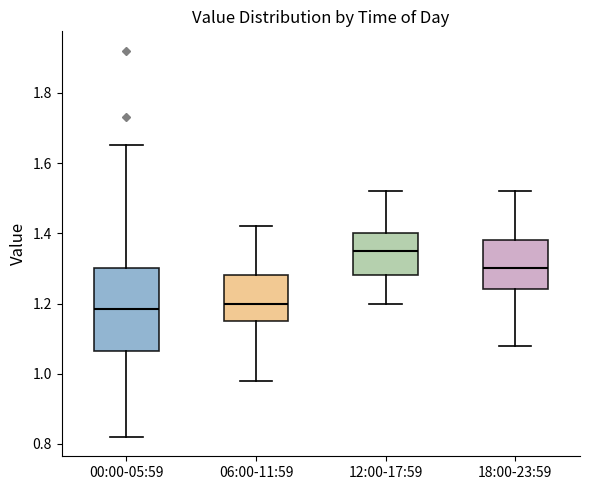

Which box is the tallest, from its lower edge to its upper edge?

00:00-05:59